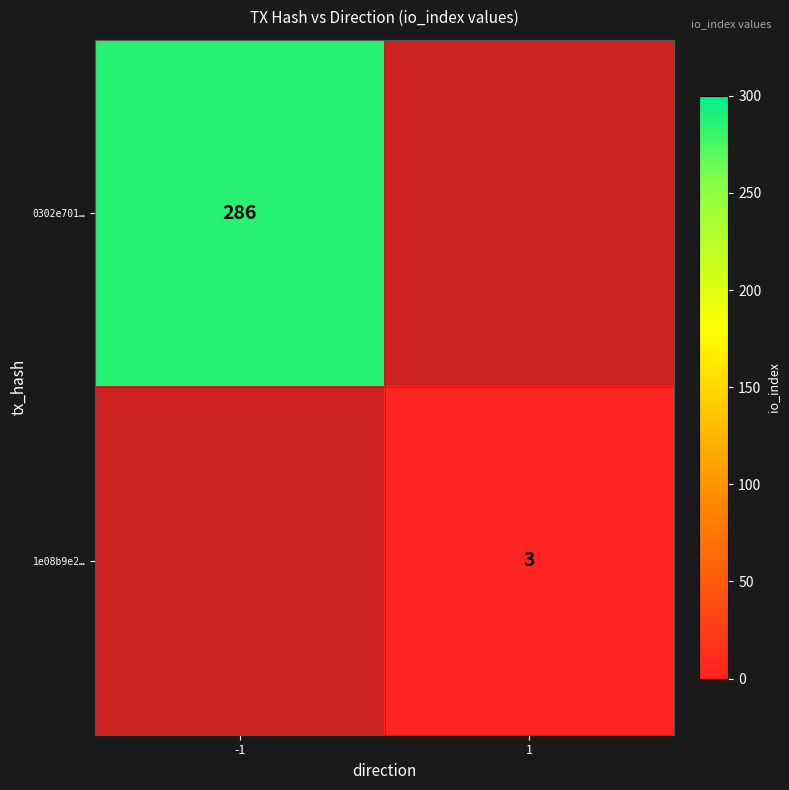

Is it true that 0302e701… equals 436 at -1?

False